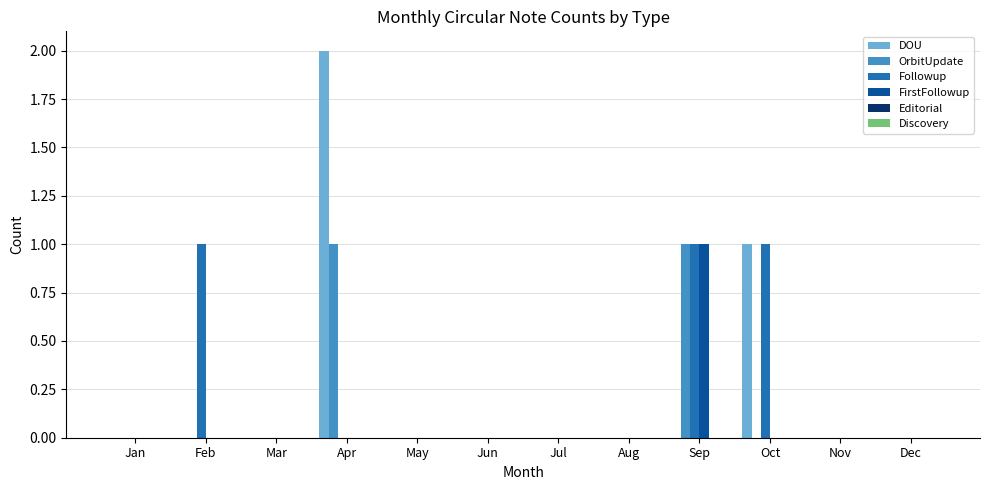

How many groups of bars are there?

12